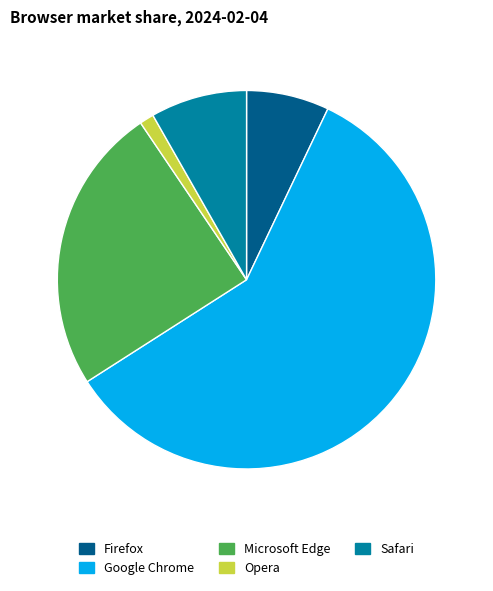

What is the ratio of the value at Firefox to the value at Opera?

5.8